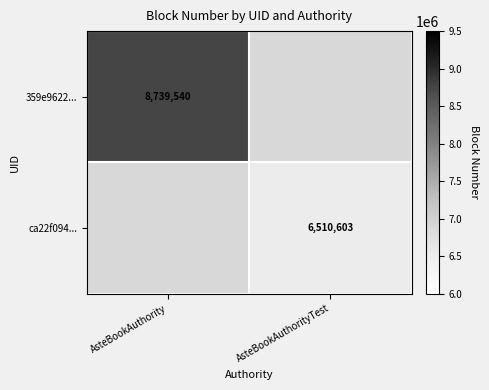

True or false: 359e9622... has a value of 14613093 at AsteBookAuthority.

False